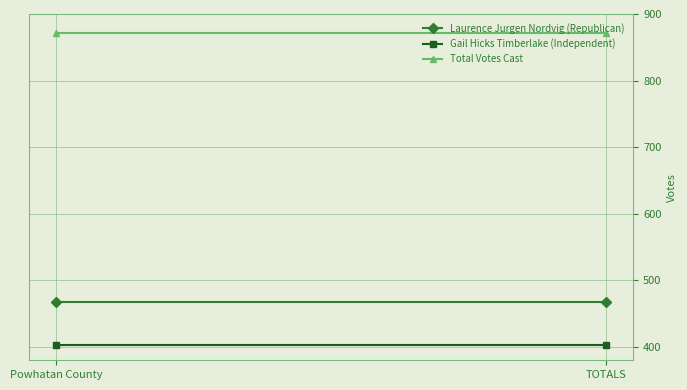

Between Powhatan County and TOTALS, which series saw the biggest shift?

Laurence Jurgen Nordvig (Republican)